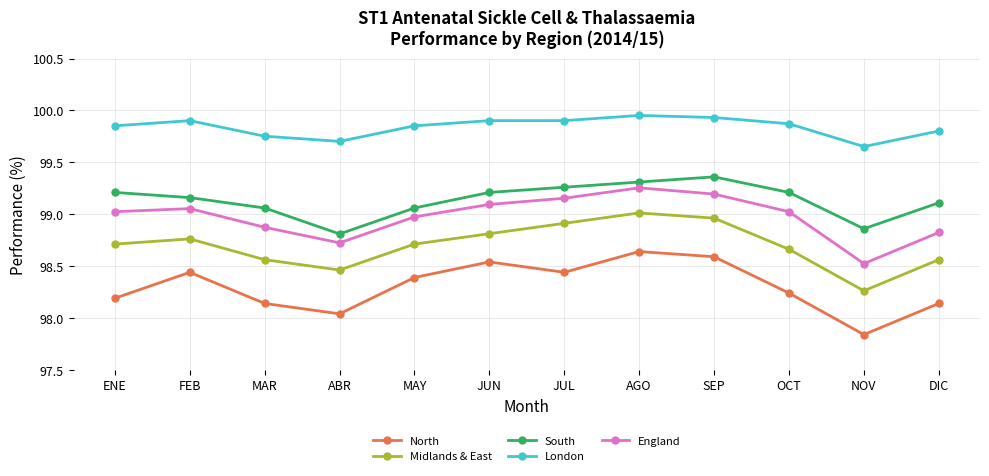

What position from the left is ABR?

4